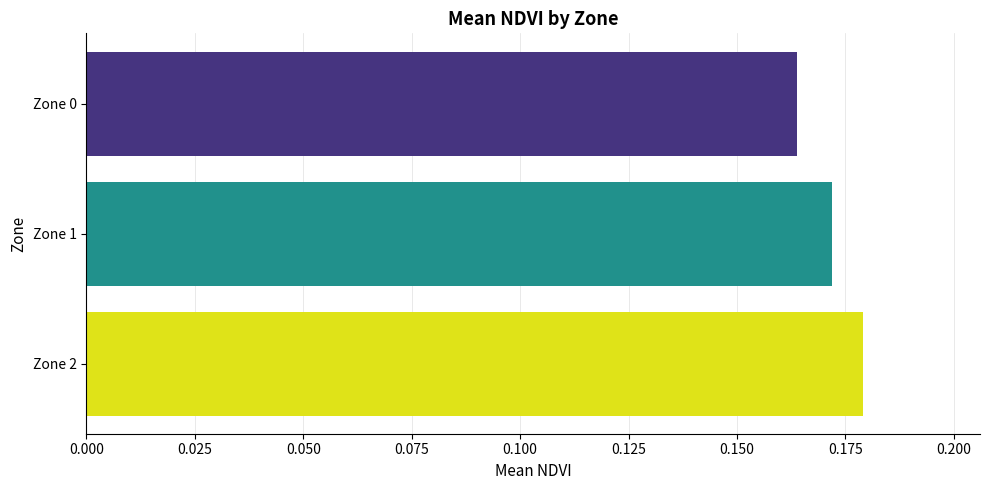

Rank the categories by value from highest to lowest.

Zone 2, Zone 1, Zone 0